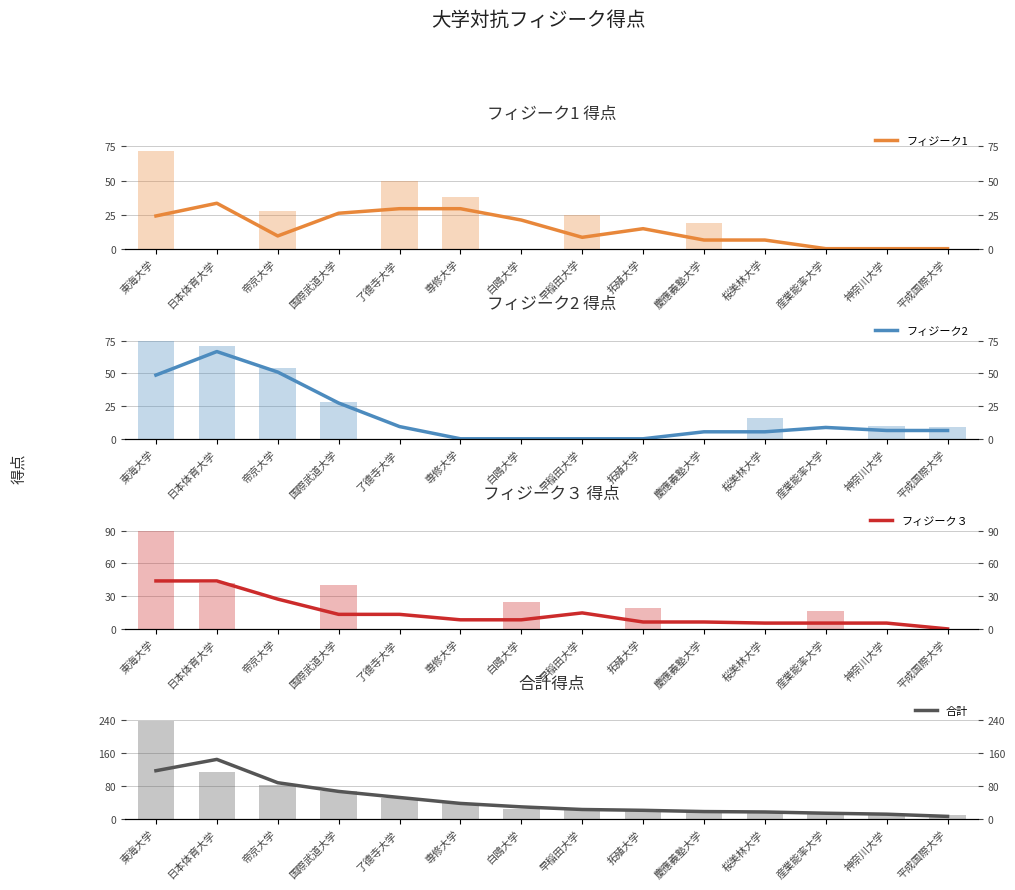

How many data points does each series have?

14